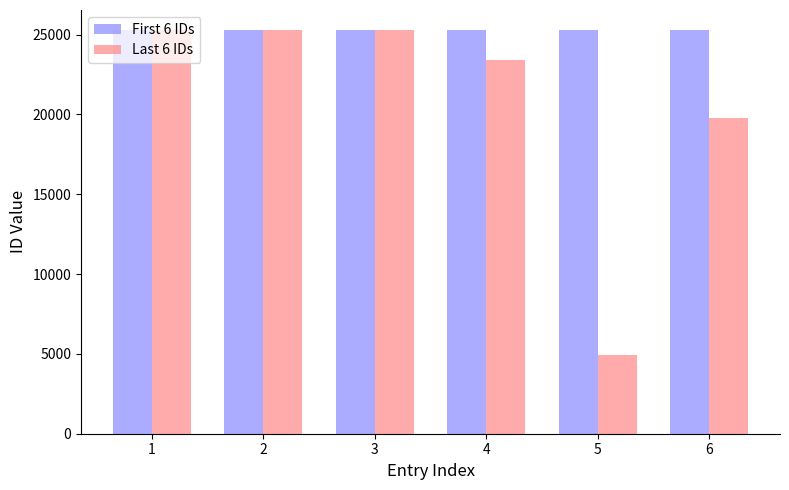

What is the value of the Last 6 IDs bar at the 5th from the left?

4942